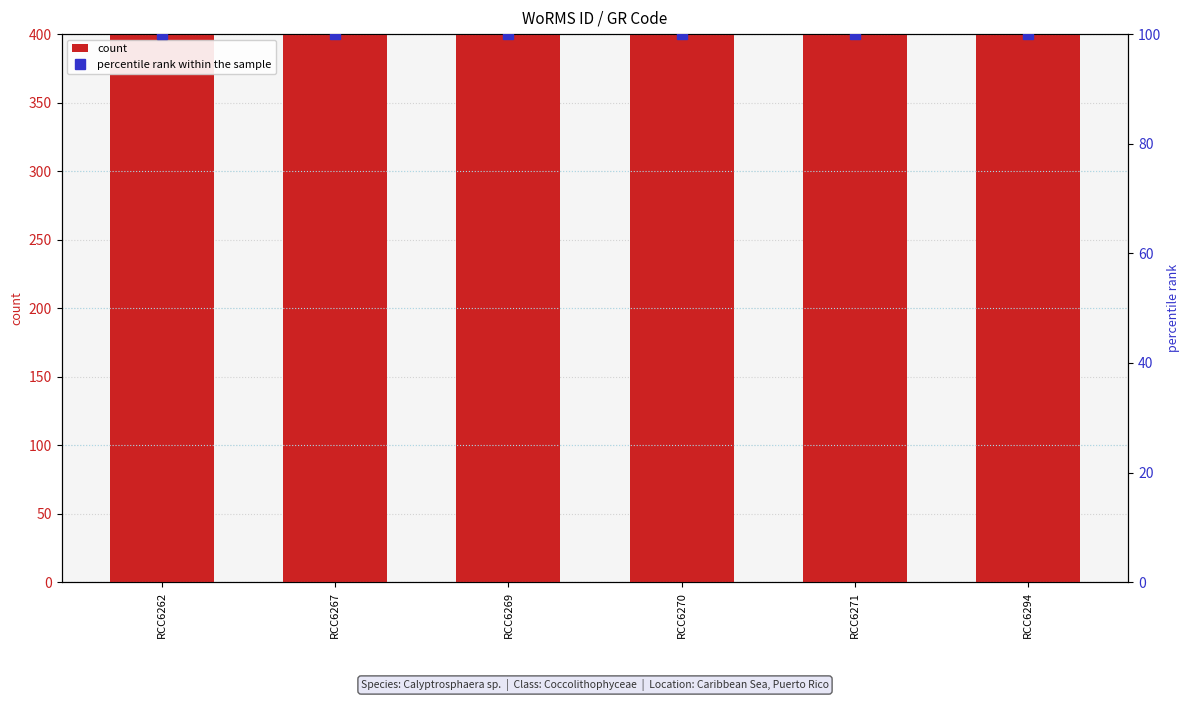

How many categories are shown in the chart?

6